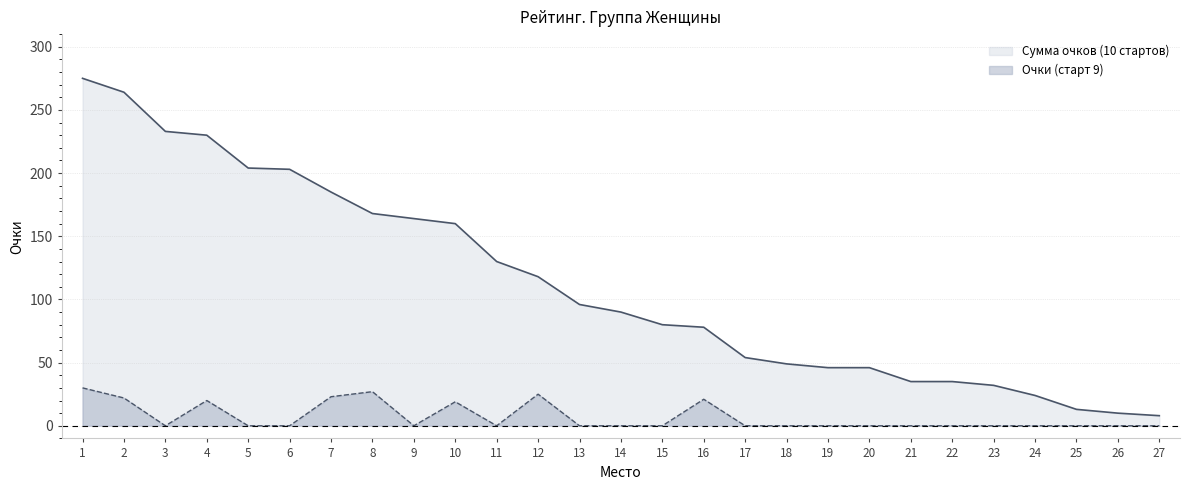

What is the sum of the Очки (старт 9) values at 12 and 4?

45